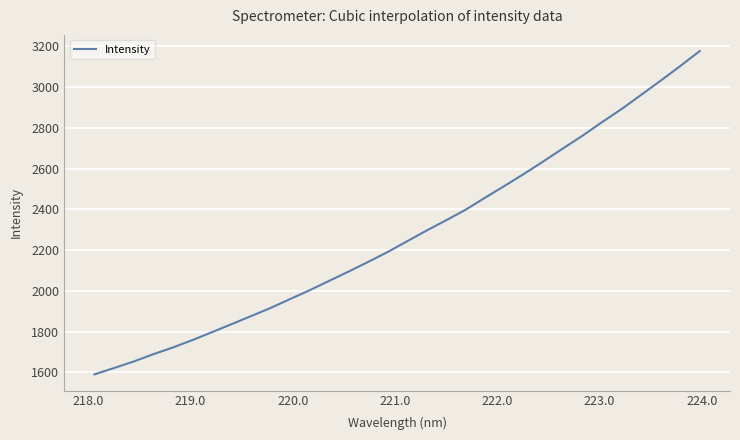

What is the minimum value shown in the chart?

1589.8